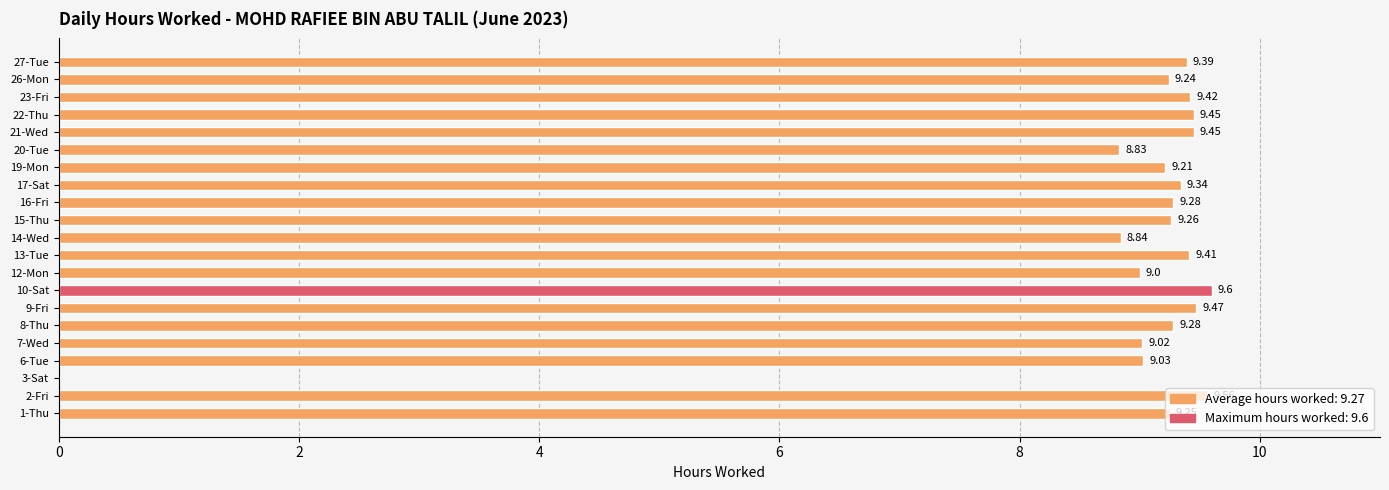

What is the sum of the values at 7-Wed and 3-Sat?

9.0